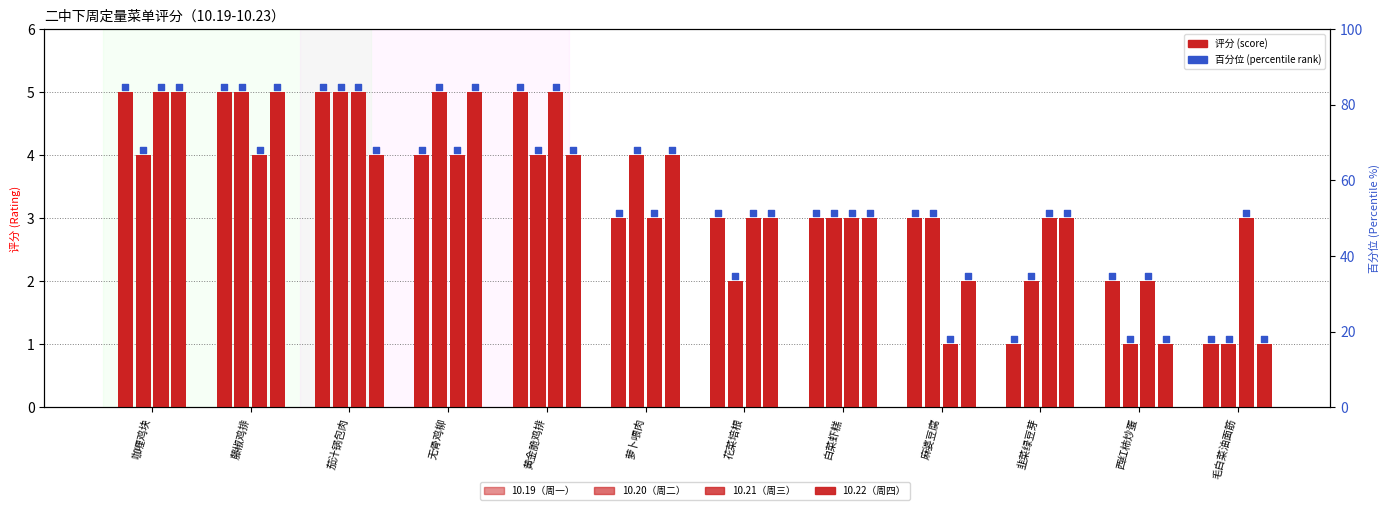

Which series has the largest Y range (max minus min)?

10.19（周一）